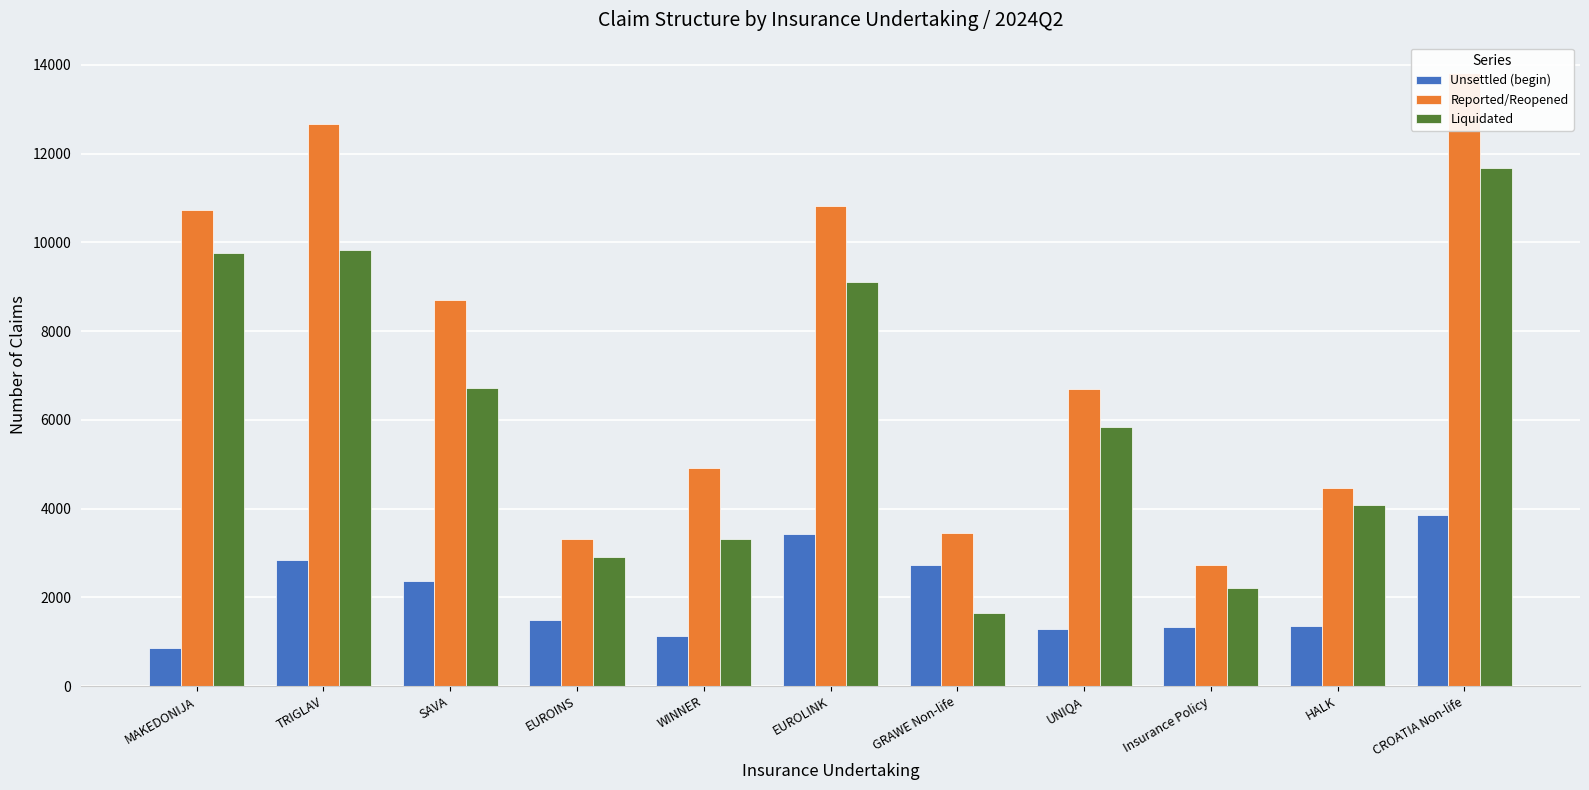

The value of Reported/Reopened at MAKEDONIJA is 10740. True or false?

True